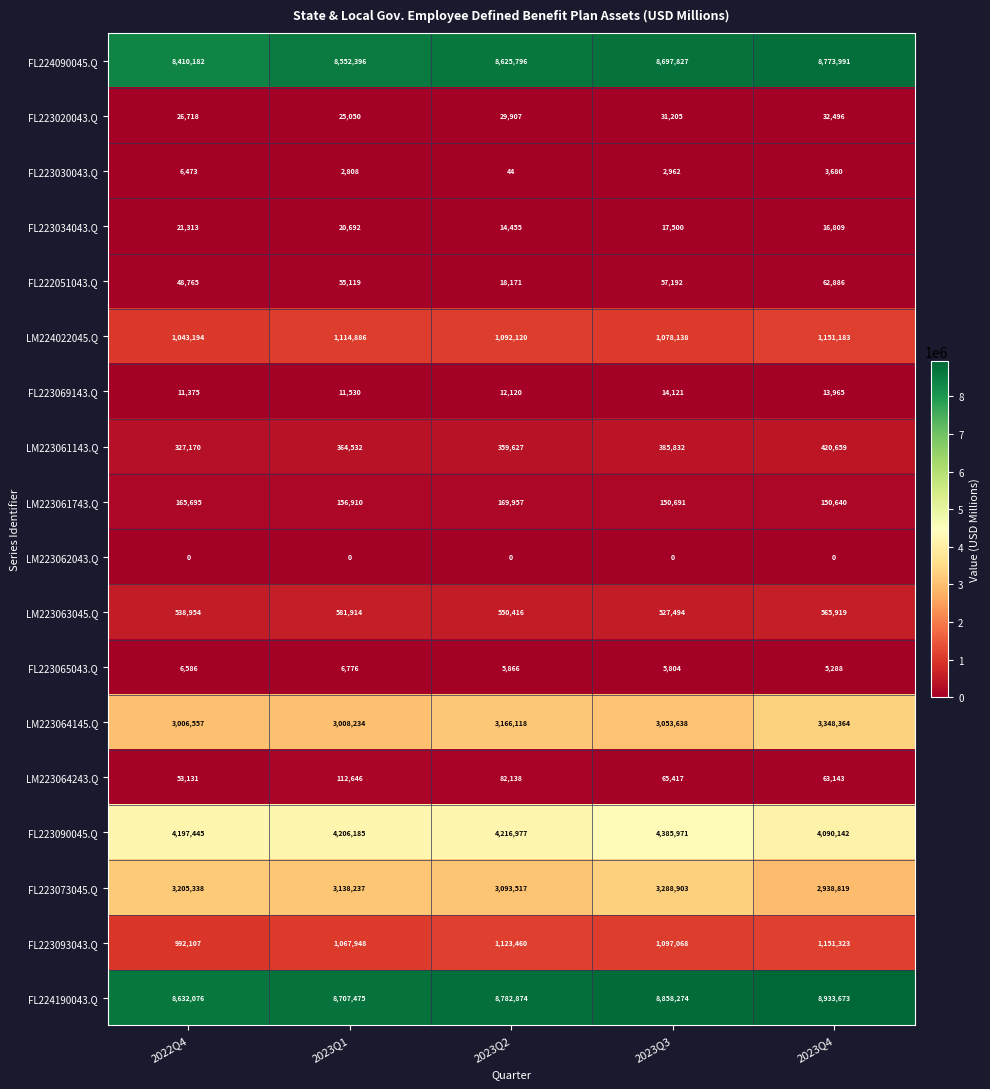

What is the difference between the maximum and minimum values in the FL223090045.Q series?

295829